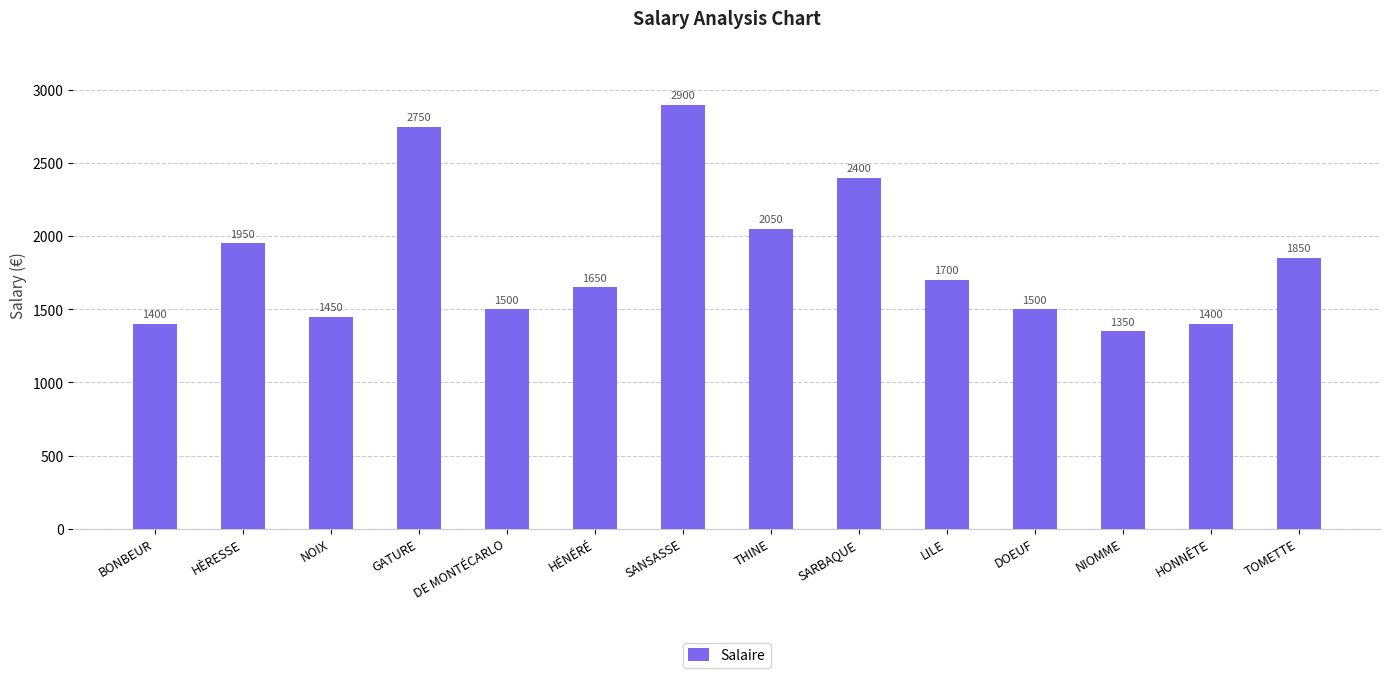

What is the sum of all values?

25850